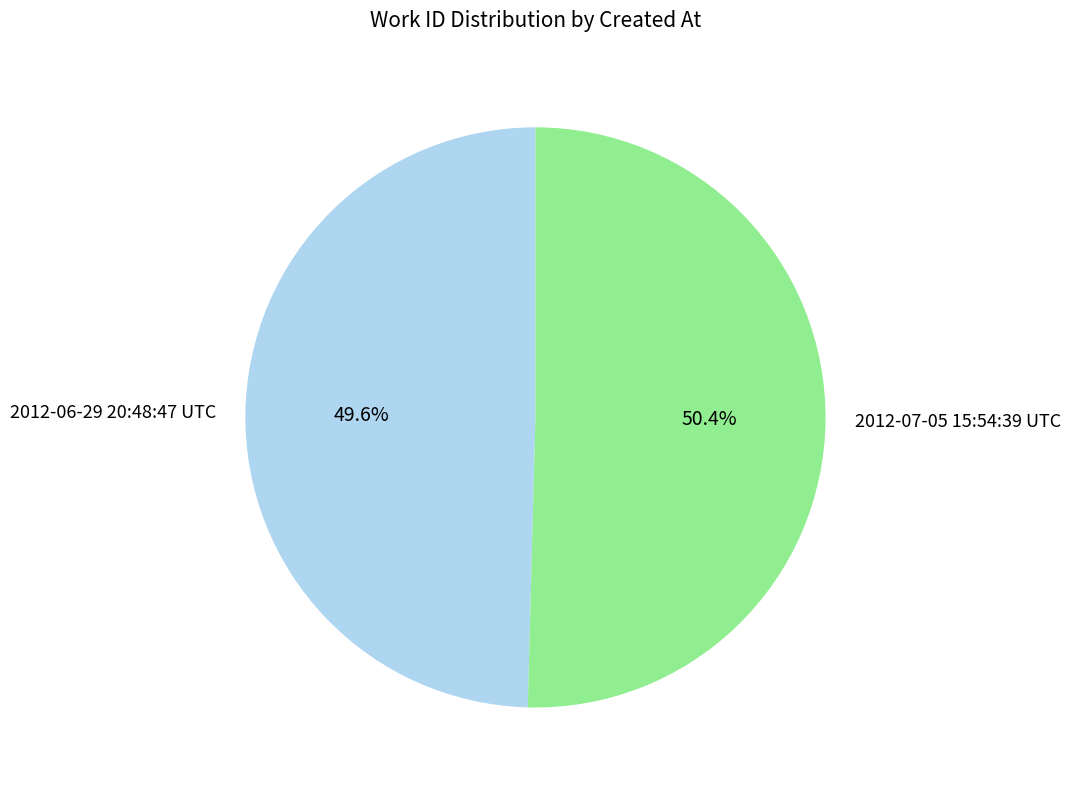

Which category accounts for the majority?

2012-07-05 15:54:39 UTC